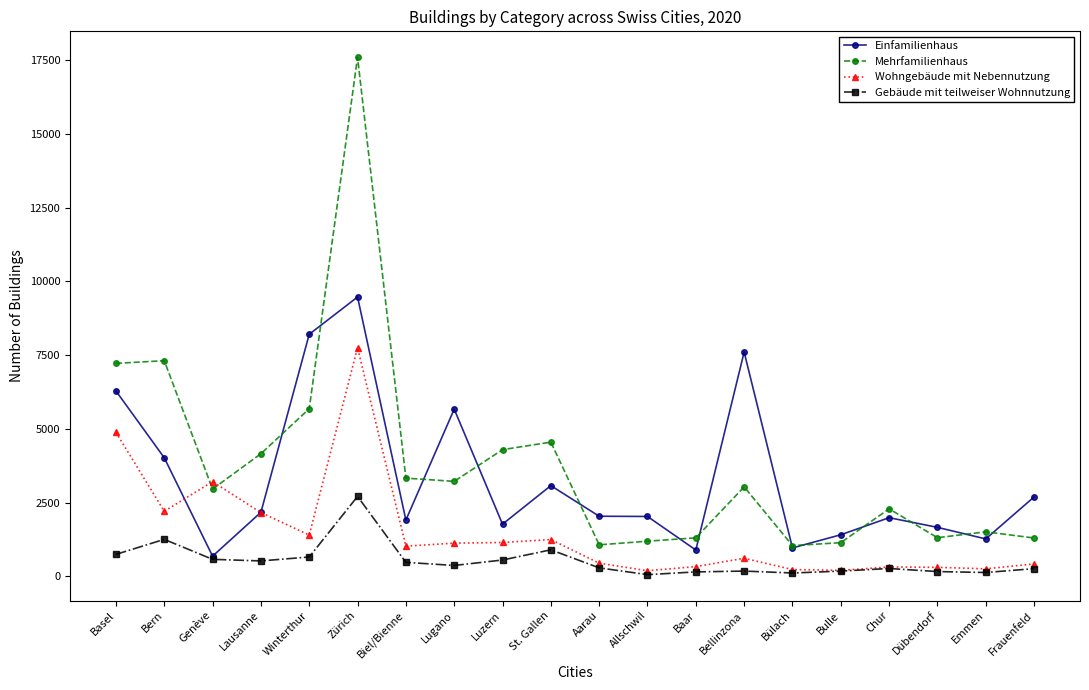

The Gebäude mit teilweiser Wohnnutzung series shows 2046 at Bern. True or false?

False